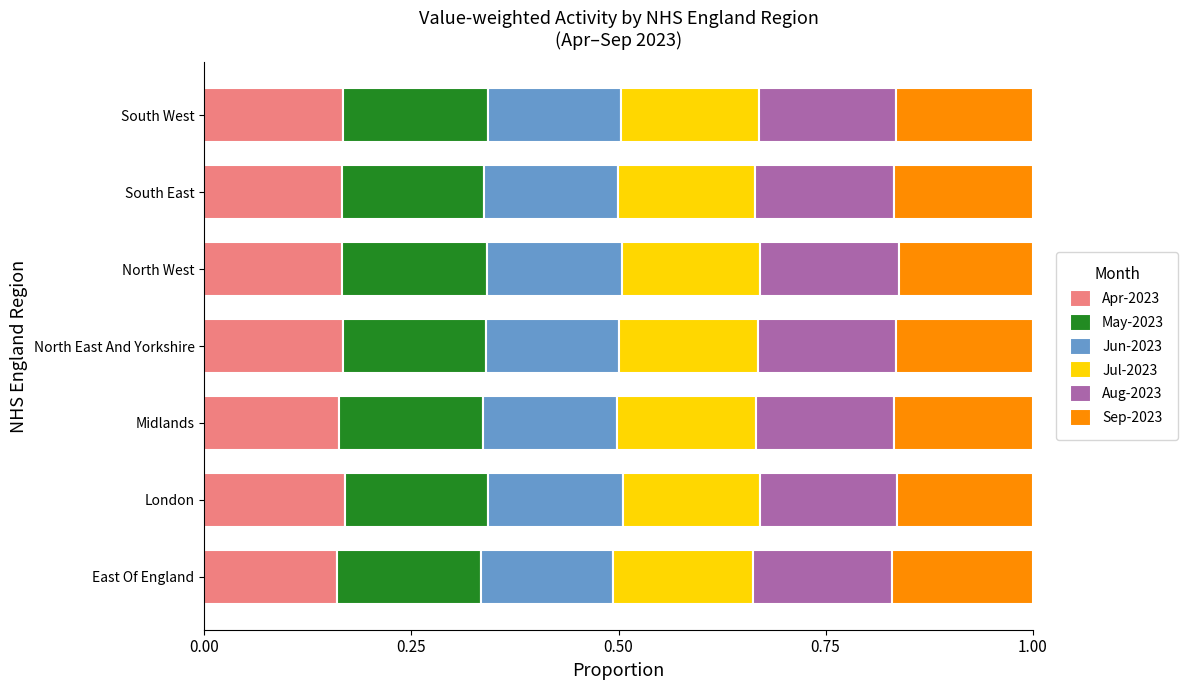

What is the total value across all series at North East And Yorkshire?

1.0